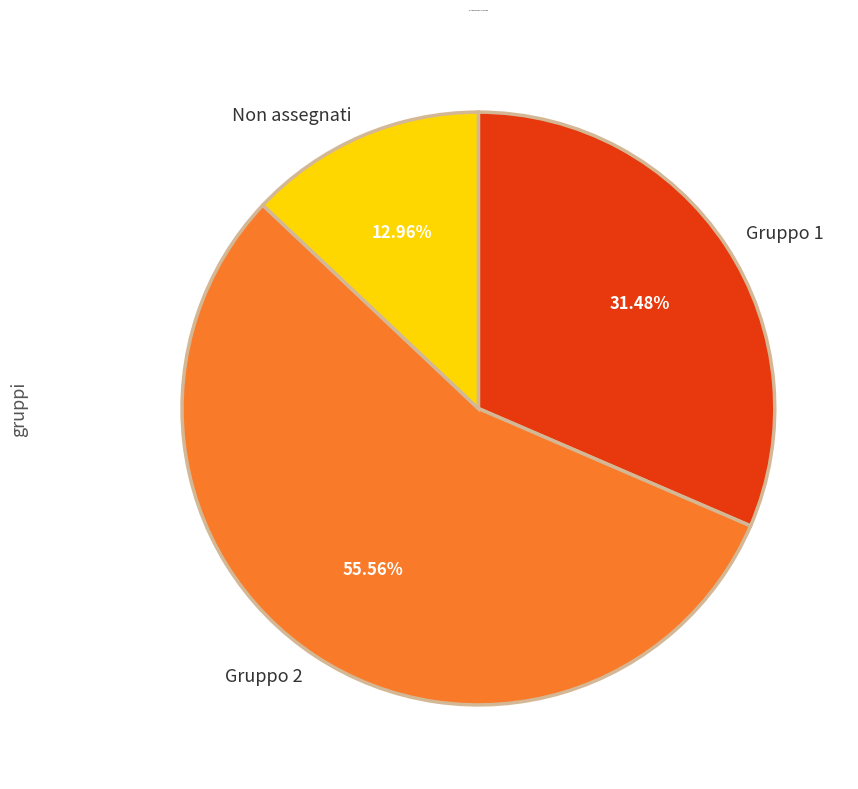

Do Gruppo 1 and Non assegnati together represent more than half of the pie?

No